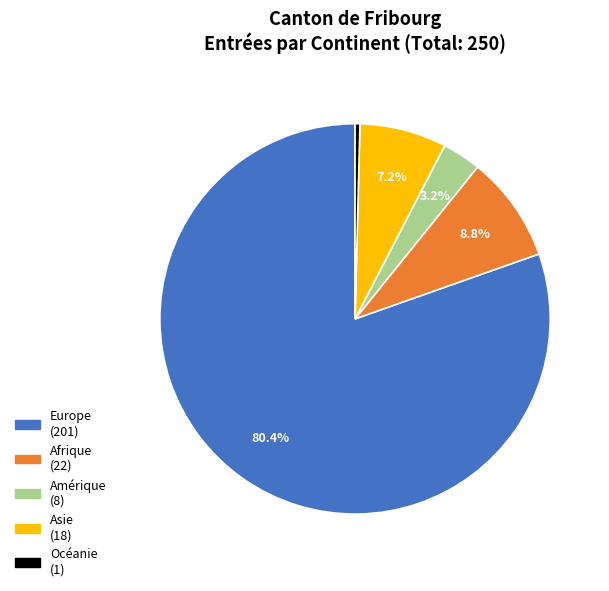

How many segments does this pie chart have?

5